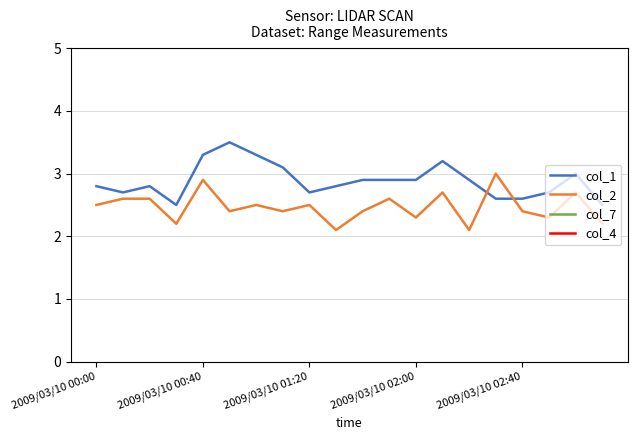

True or false: col_7 and col_2 intersect in this chart.

False